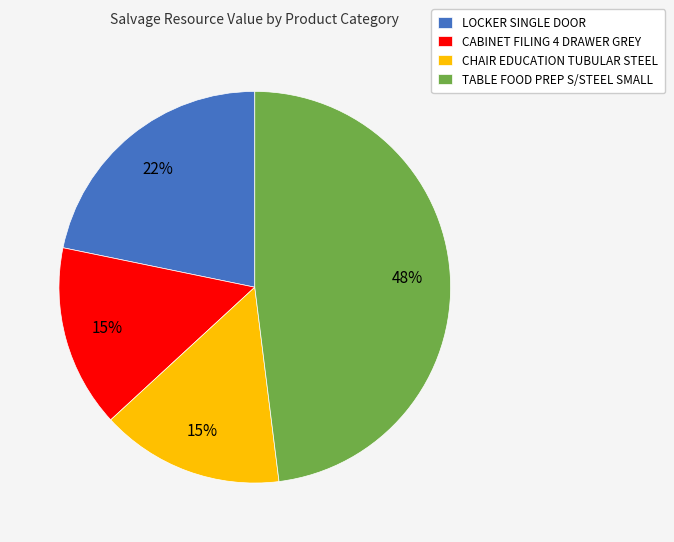

Combined, do CABINET FILING 4 DRAWER GREY and TABLE FOOD PREP S/STEEL SMALL account for over 50%?

Yes